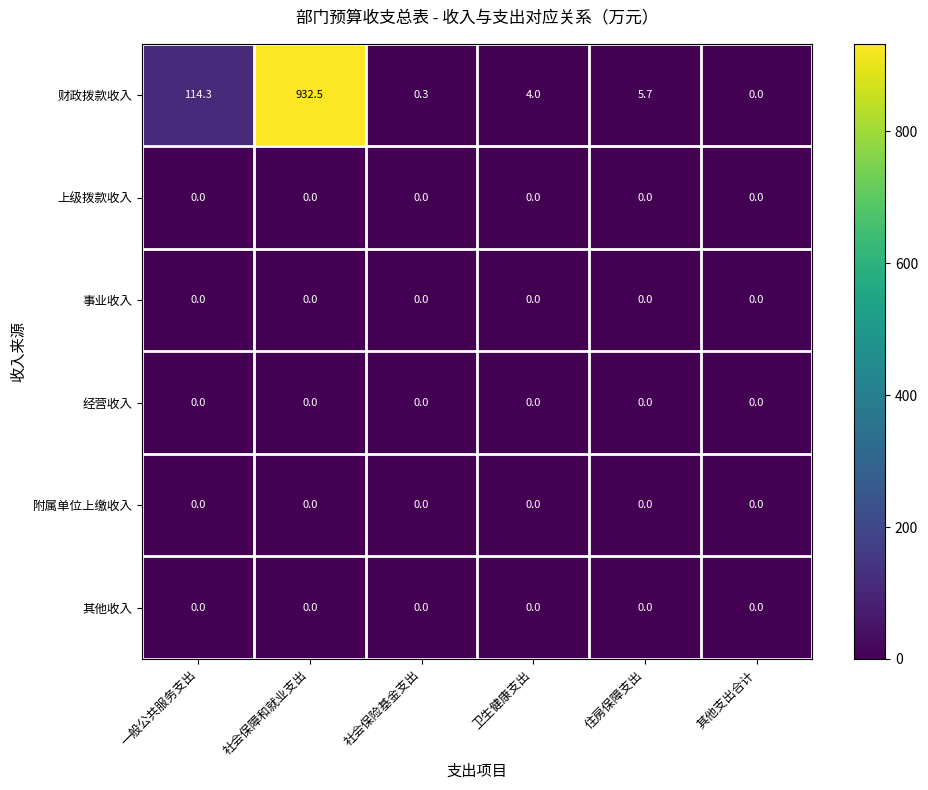

Count the number of data series in this chart.

6